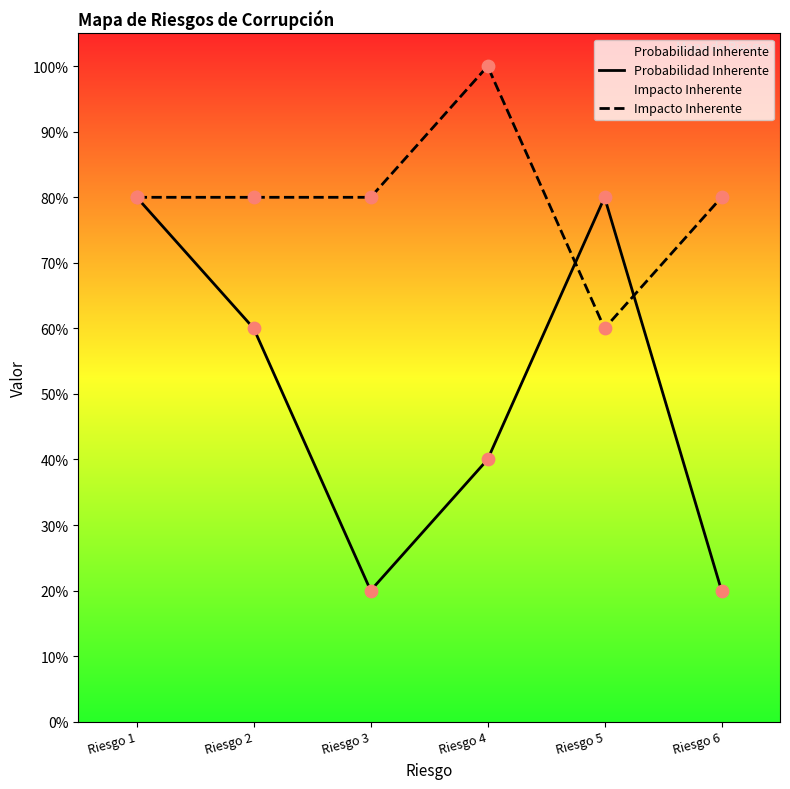

What is the total value across all series at Riesgo 3?

1.0